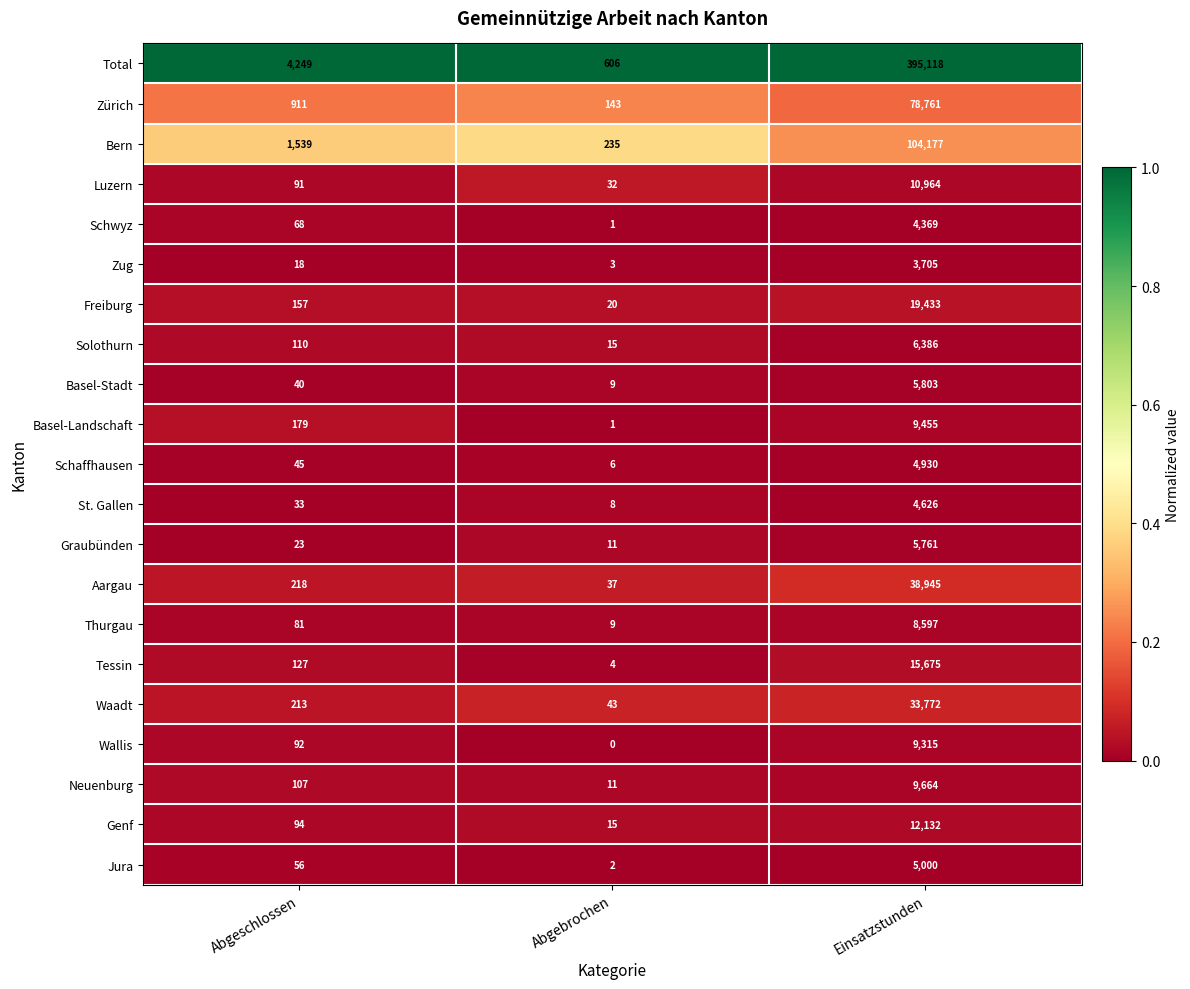

True or false: Solothurn has a value of 110 at Abgeschlossen.

True